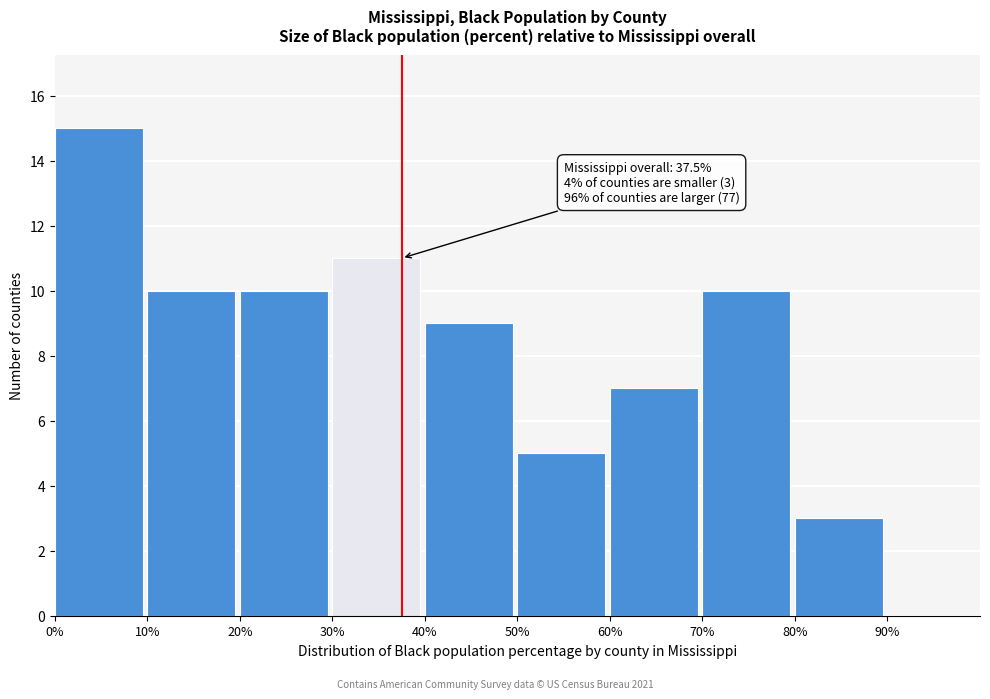

Which range on the x-axis has the tallest bar?

0% to 10%